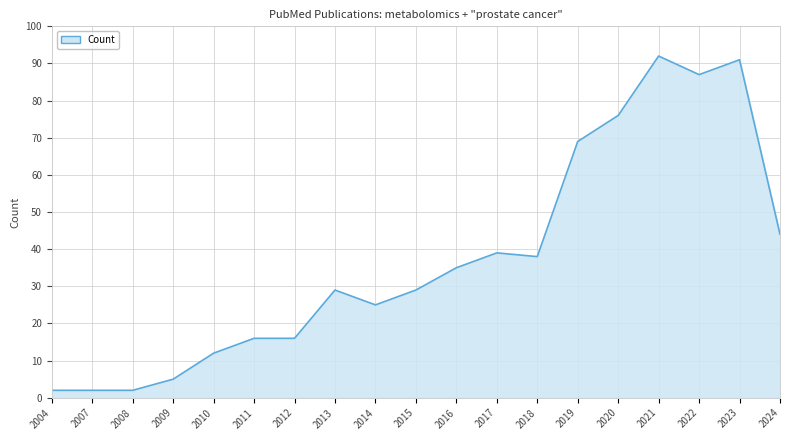

What is the change in value from 2013 to 2016?

+6